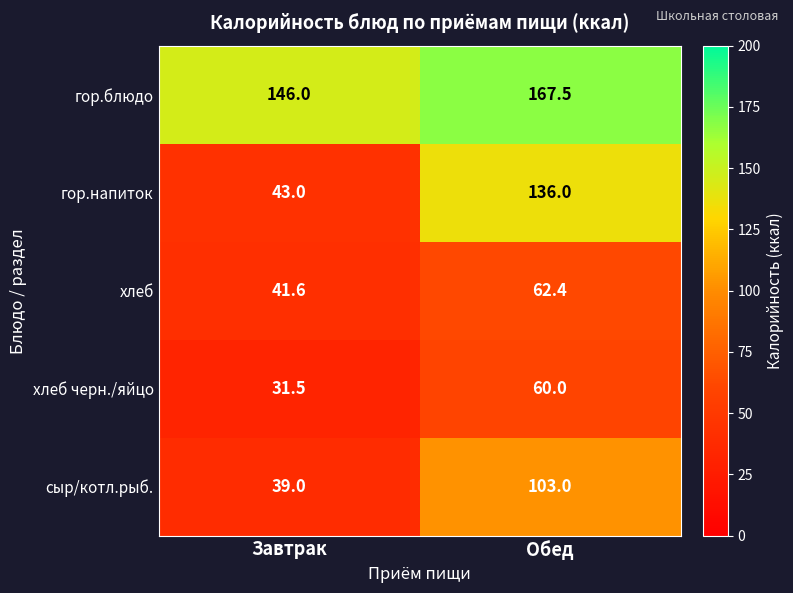

Reading right to left, extract all data points from this chart.

гор.блюдо: Обед=167.5	Завтрак=146.0
гор.напиток: Обед=136.0	Завтрак=43.0
хлеб: Обед=62.4	Завтрак=41.6
хлеб черн./яйцо: Обед=60.0	Завтрак=31.5
сыр/котл.рыб.: Обед=103.0	Завтрак=39.0